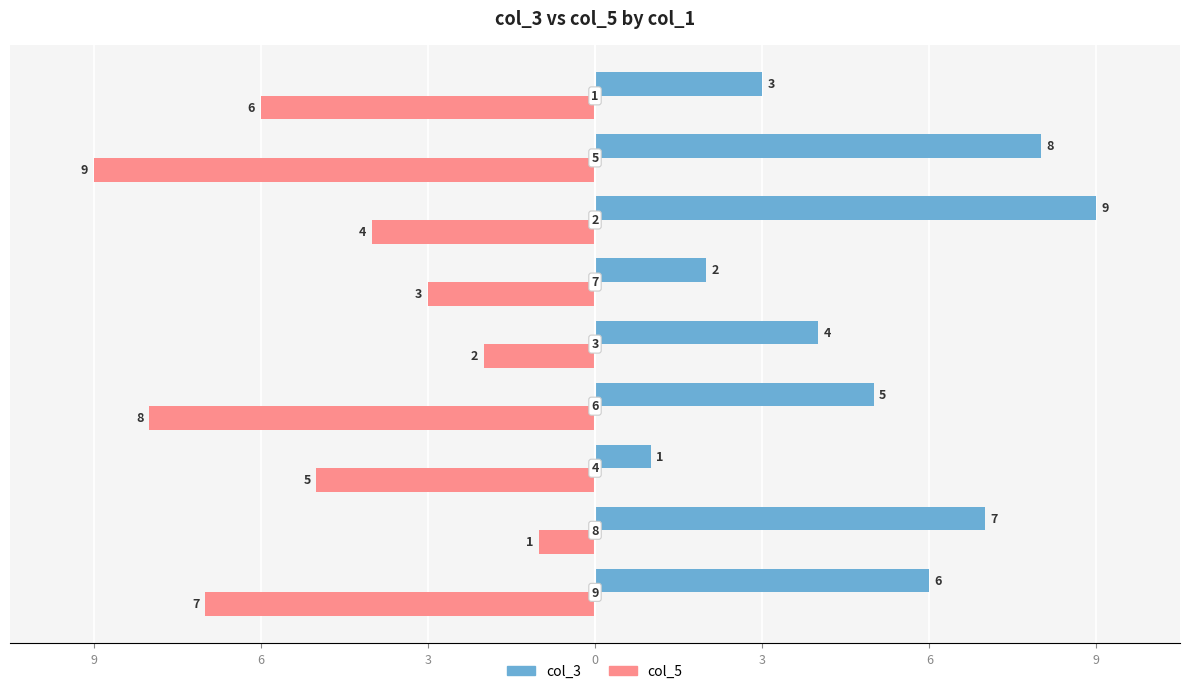

What are all the series names shown in the legend?

col_3, col_5